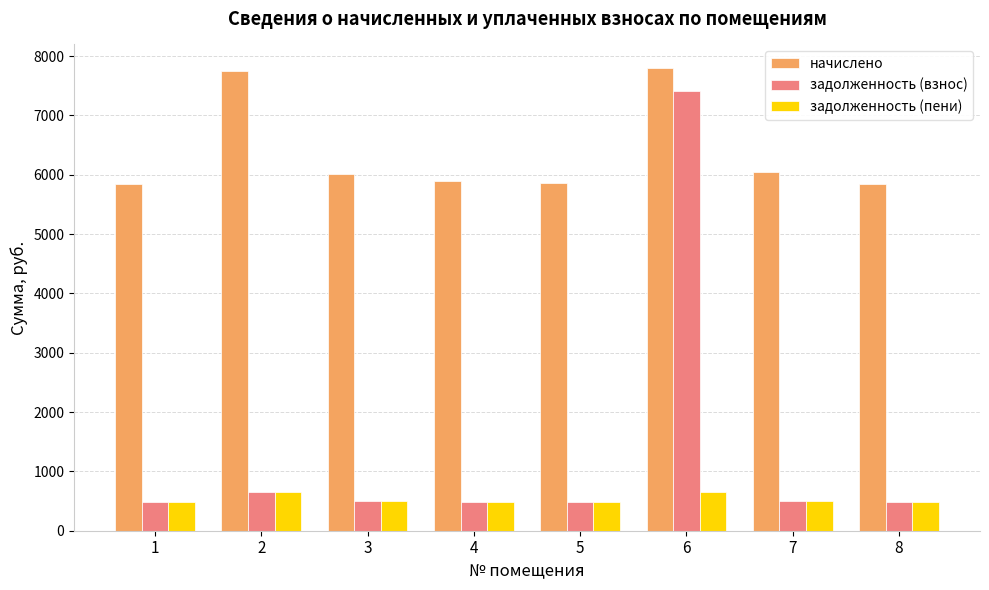

How many values in the начислено series are below 6008?

4